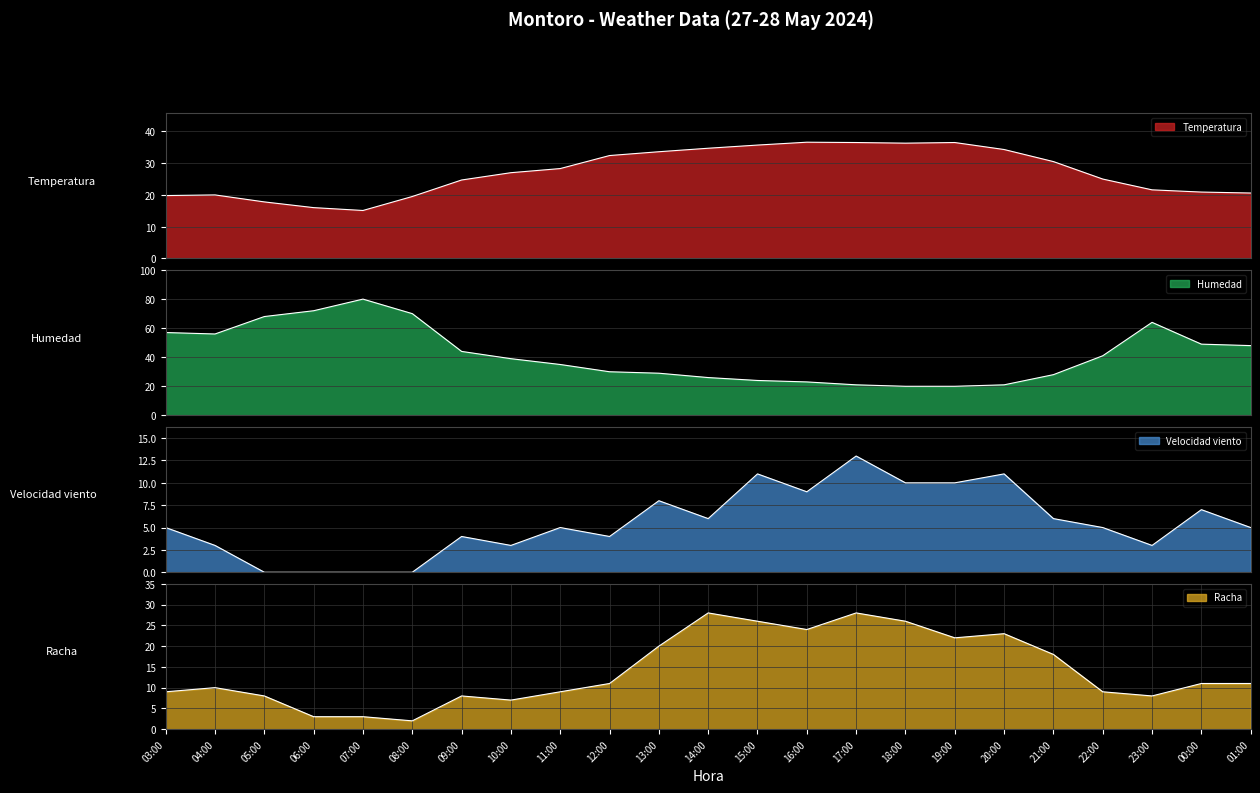

How many data points in Temperatura are less than 27?

11